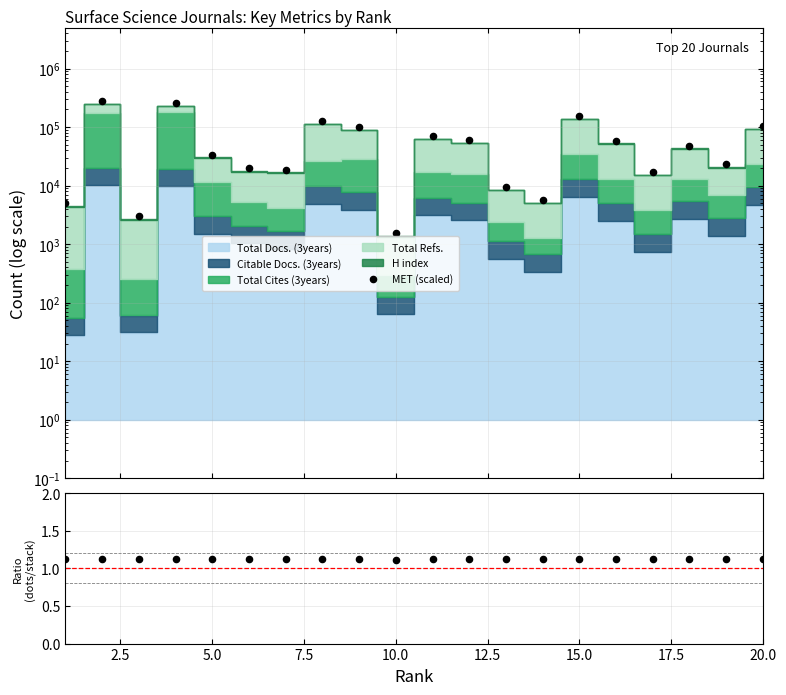

Which series has the largest total across all categories?

MET (scaled)